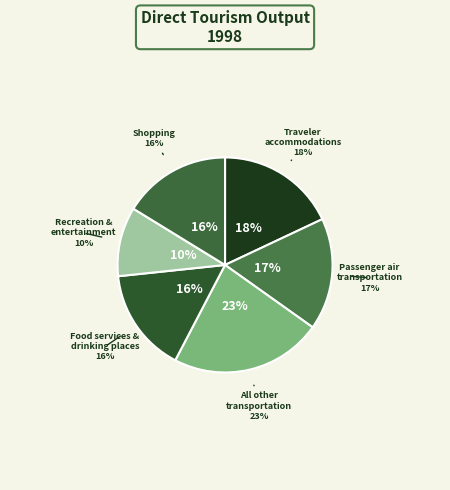

What is the smallest slice in the pie chart?

Recreation and entertainment